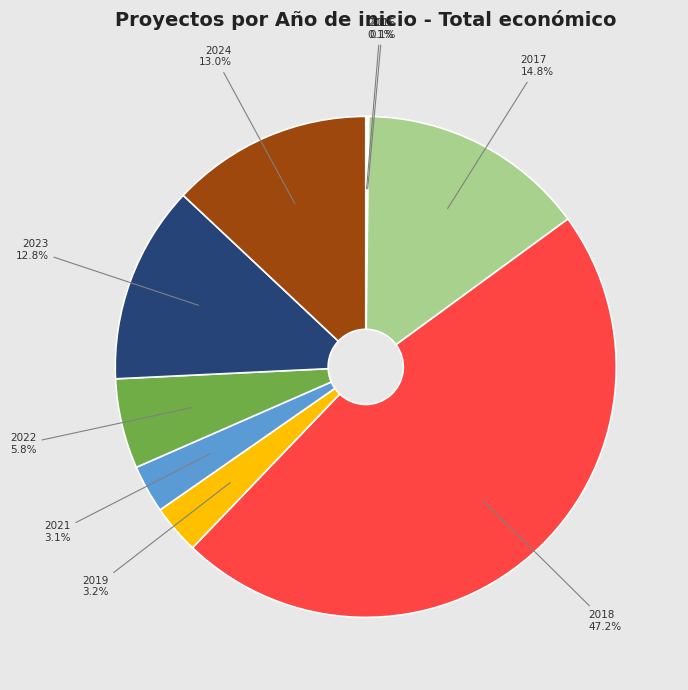

Is there a majority slice in this chart?

No